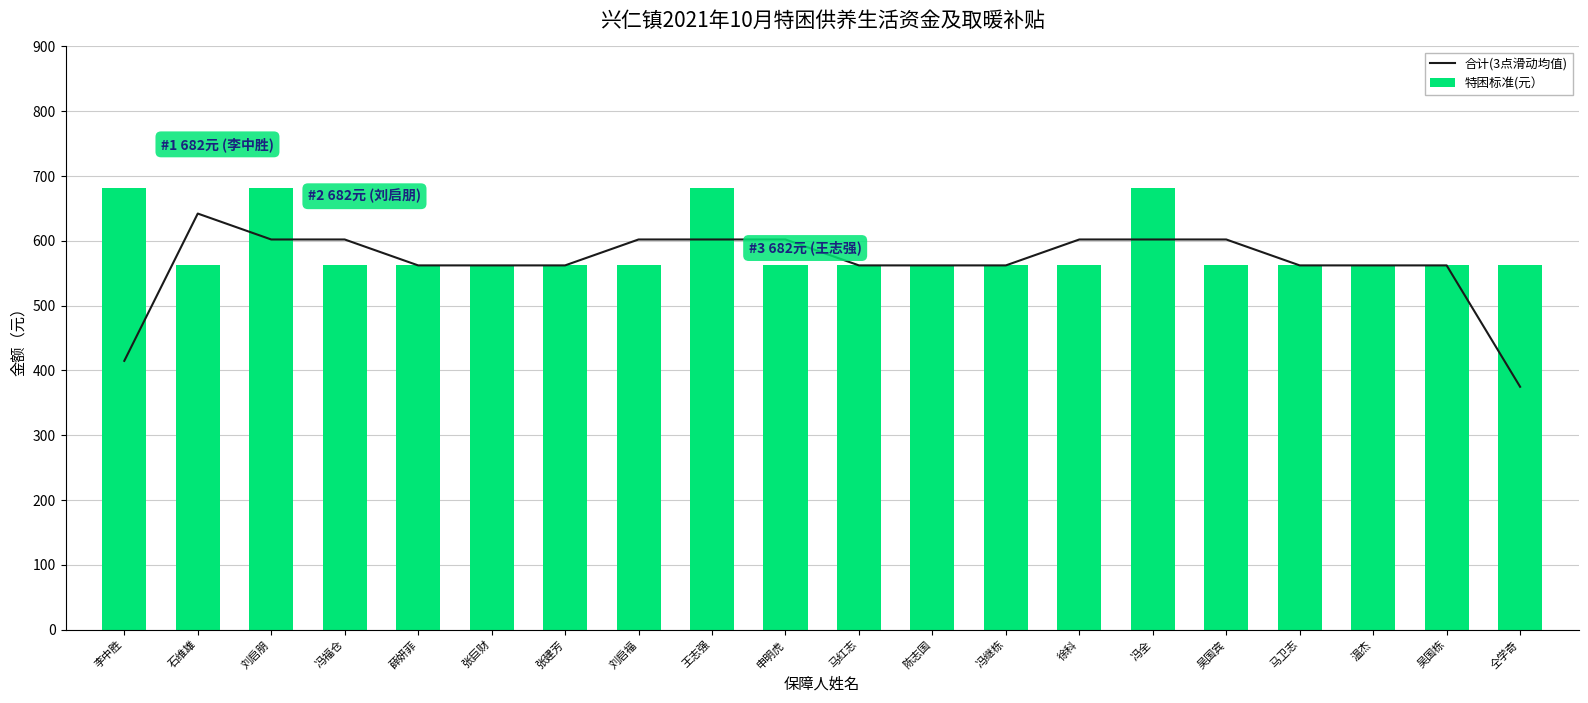

How many groups of bars are there?

20